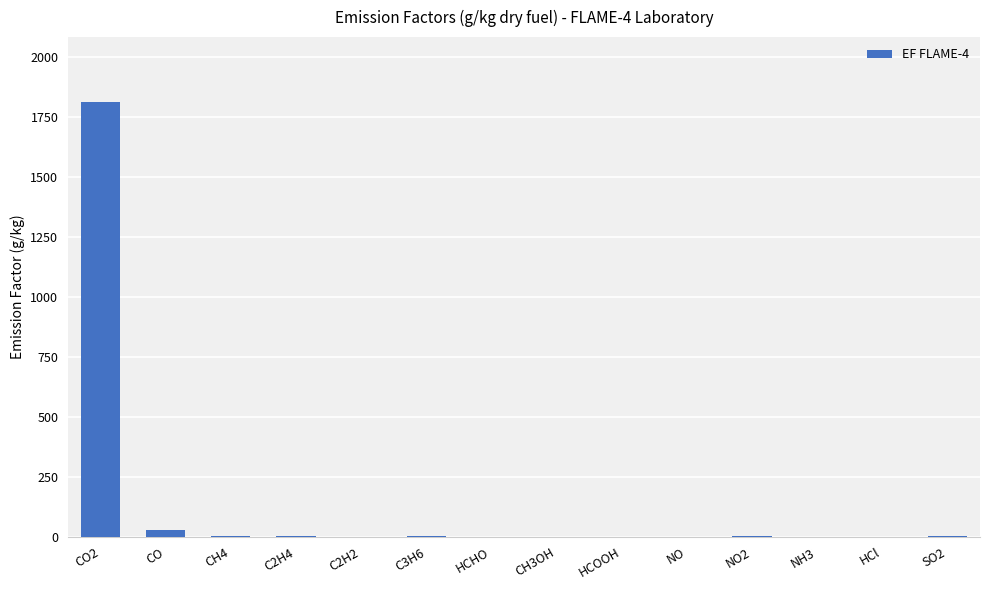

What is the maximum value shown in the chart?

1813.0